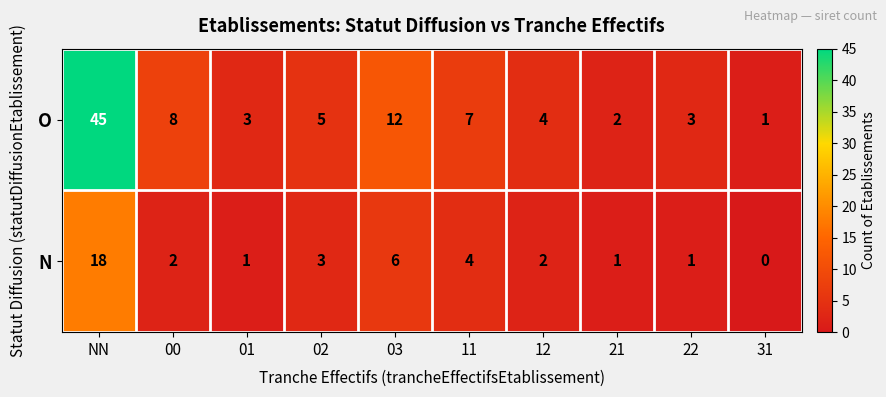

Reading left to right, list all the values displayed in this chart.

O: 45	8	3	5	12	7	4	2	3	1
N: 18	2	1	3	6	4	2	1	1	0